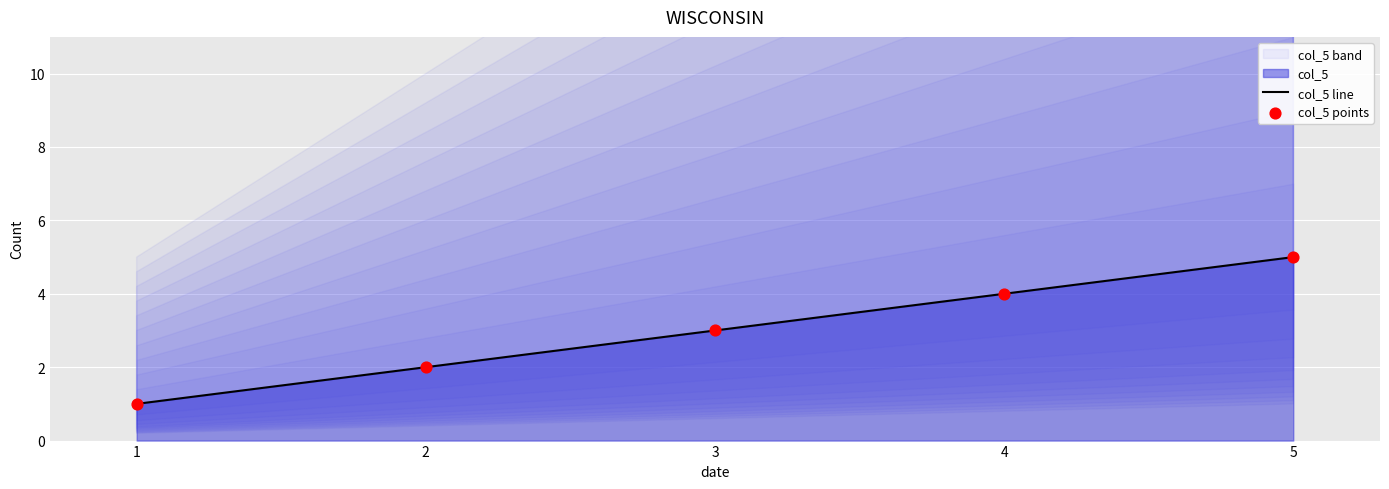

Which series reaches the maximum Y coordinate?

col_5 line